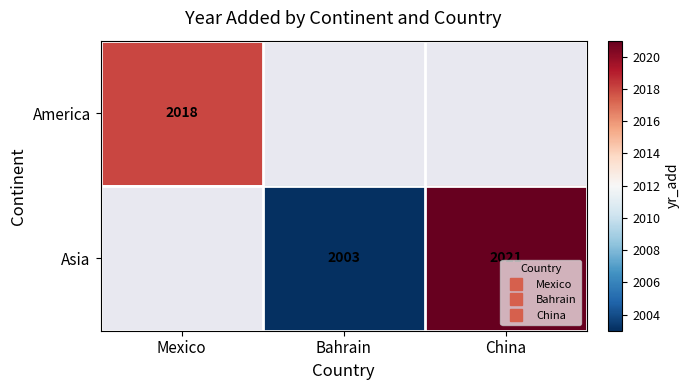

Rank the series by their maximum value, from lowest to highest.

America, Asia